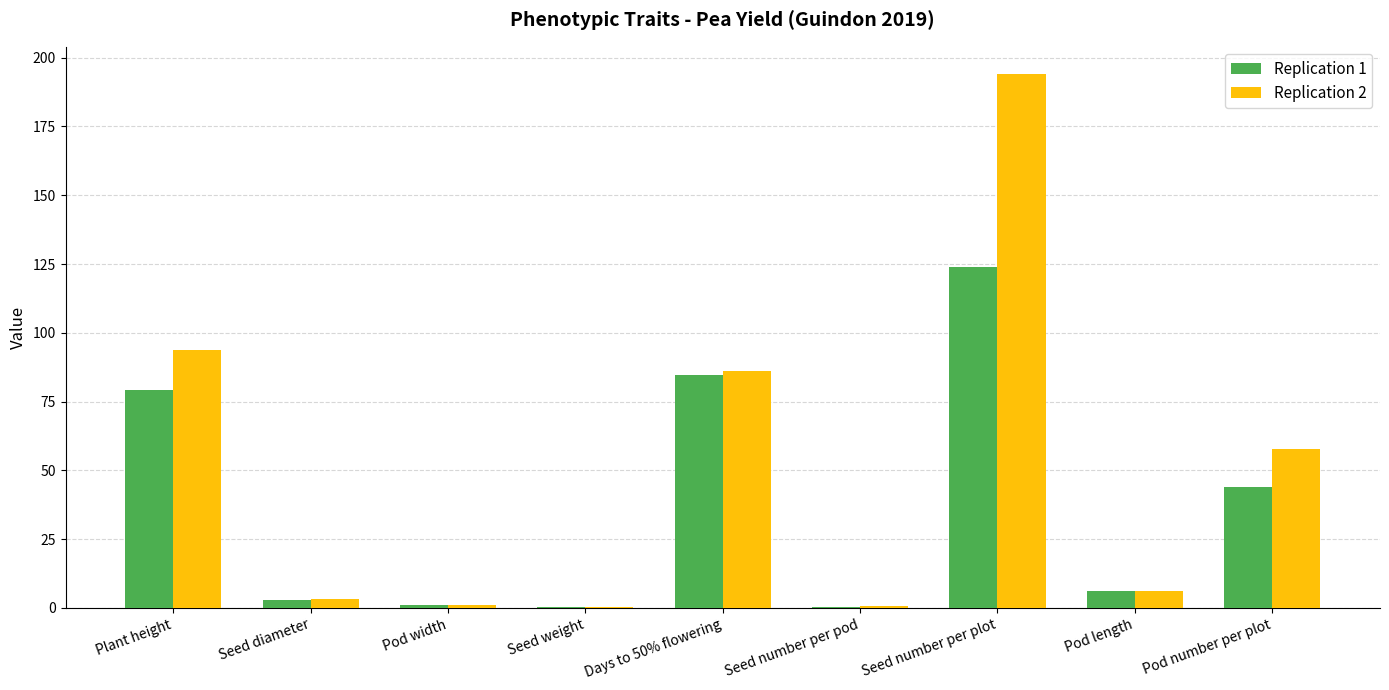

The Replication 2 series shows 86.0 at Days to 50% flowering. True or false?

True